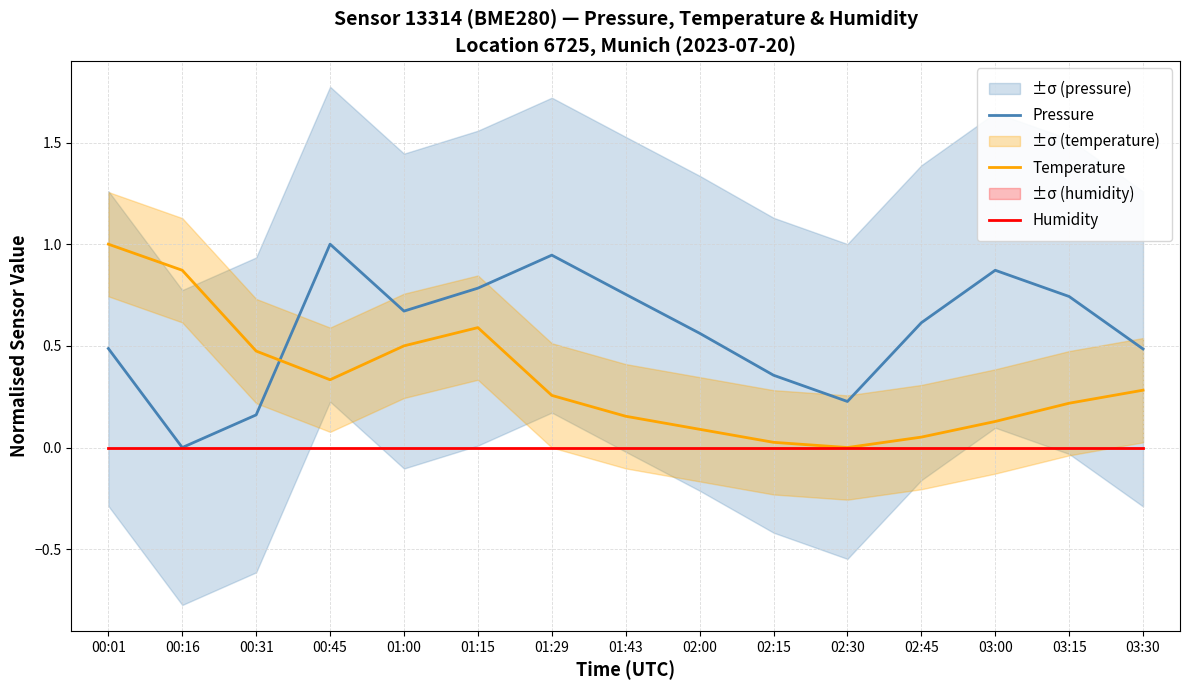

How many lines are shown in the chart?

3